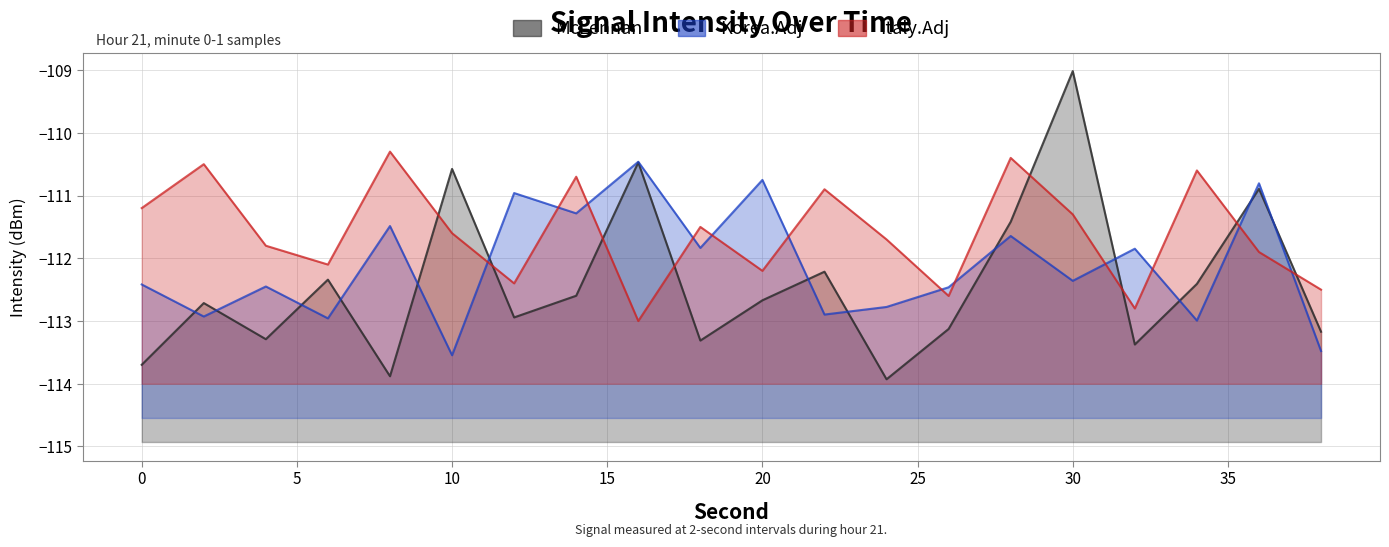

Does the chart have visible grid lines?

Yes